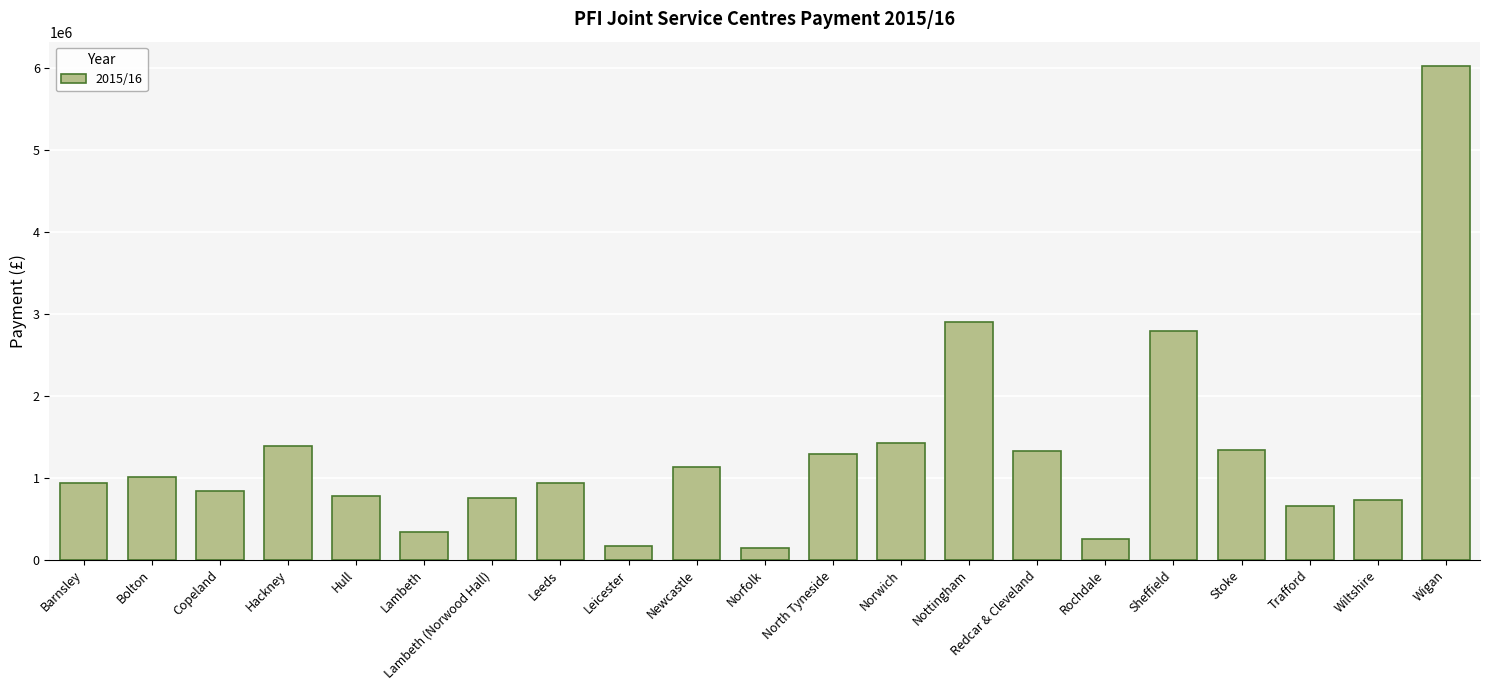

What is the minimum value shown in the chart?

141344.9